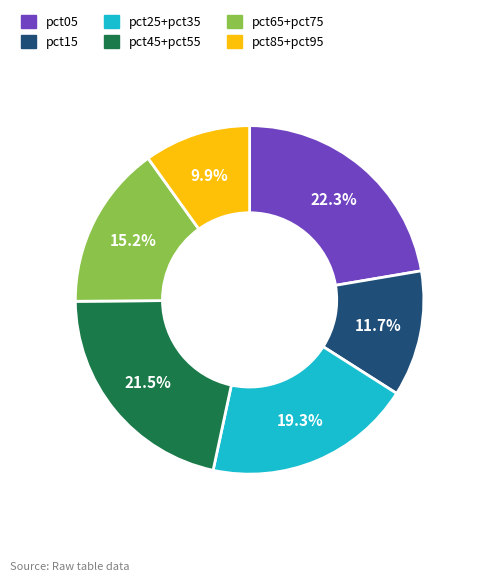

Between pct65+pct75 and pct45+pct55, which is larger?

pct45+pct55